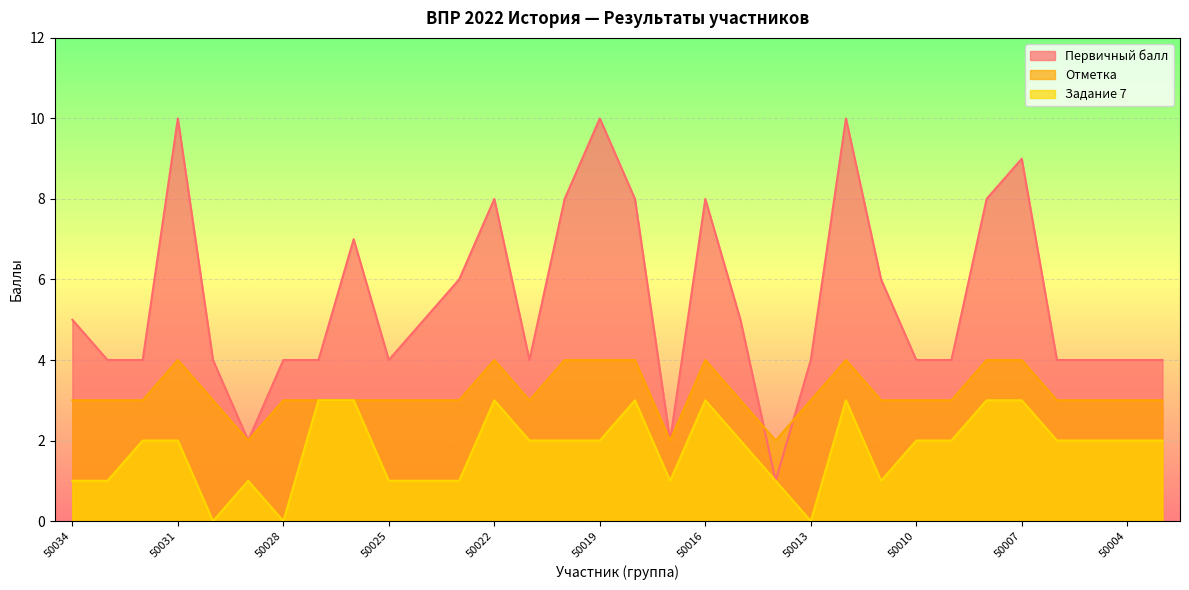

What is the difference between the highest and lowest values at 50007?

6